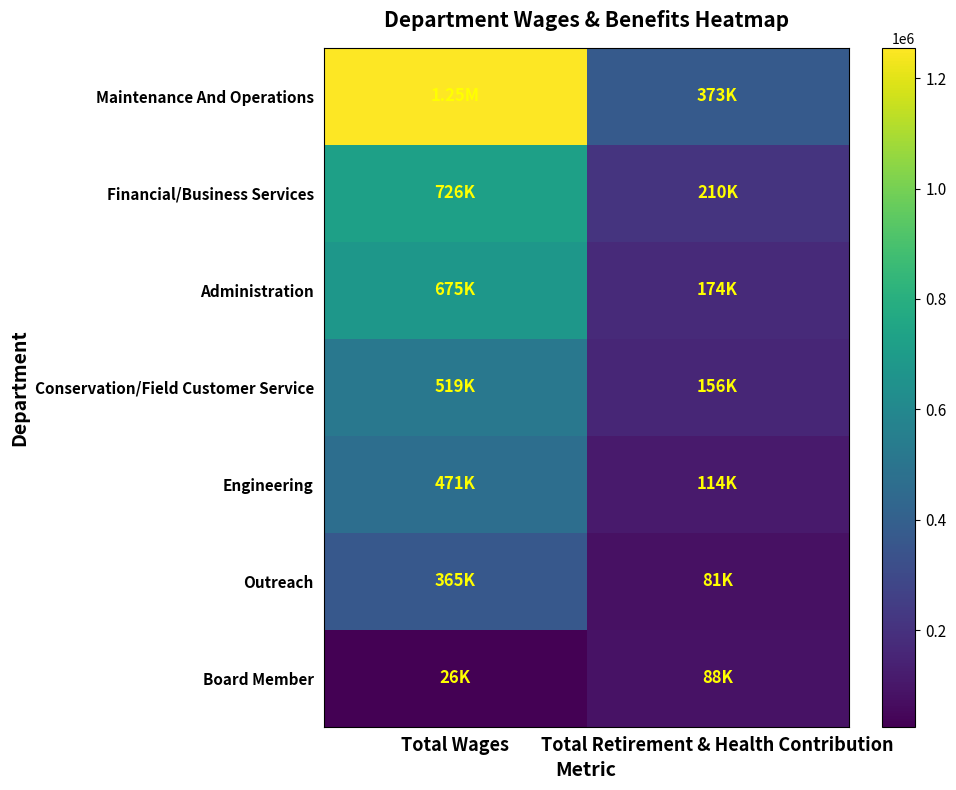

At which category is the sum across all series the highest?

Total Wages